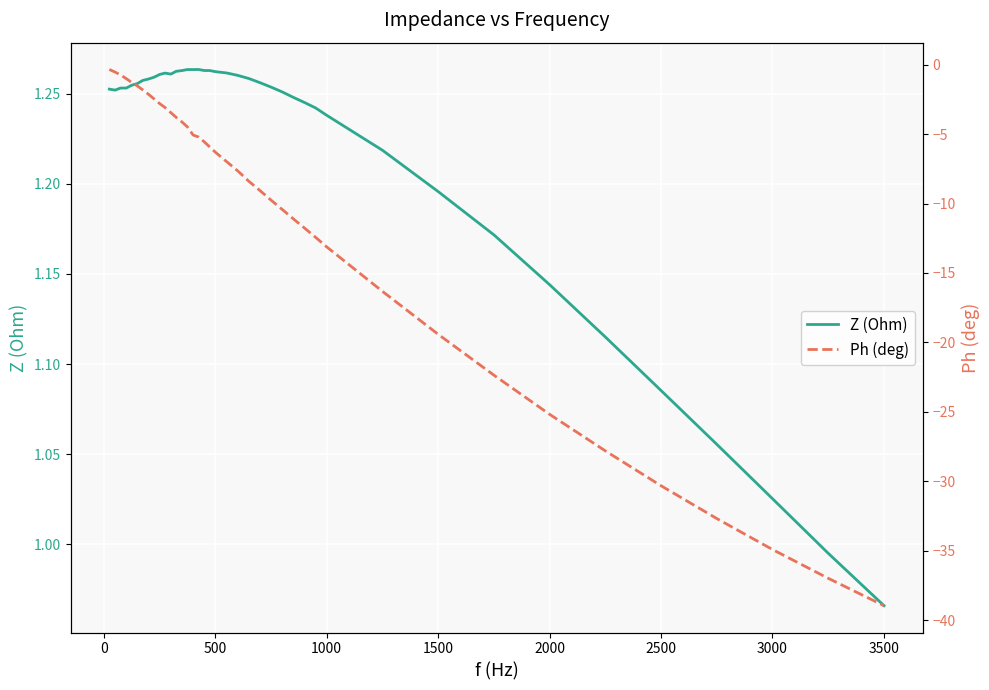

Does the chart display data point markers on the line(s)?

No